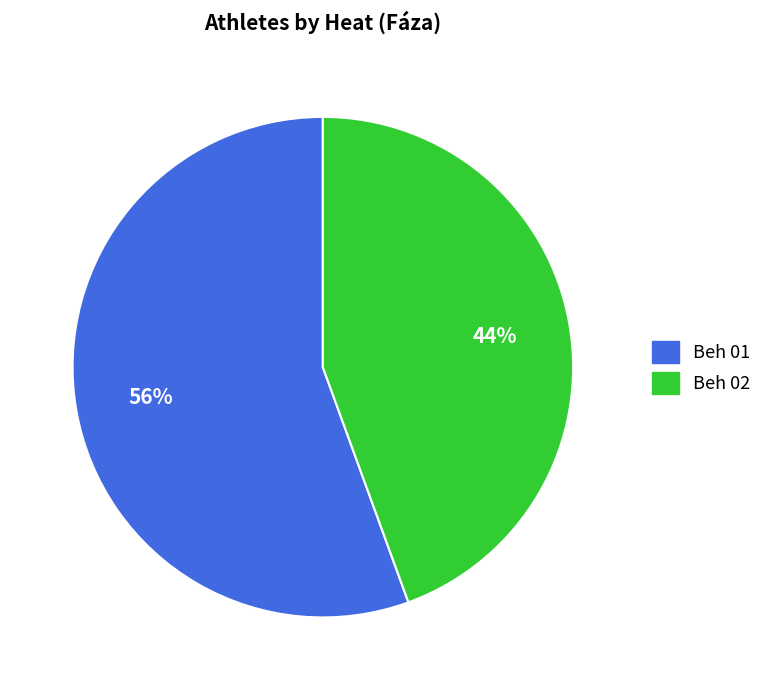

Between Beh 02 and Beh 01, which is larger?

Beh 01